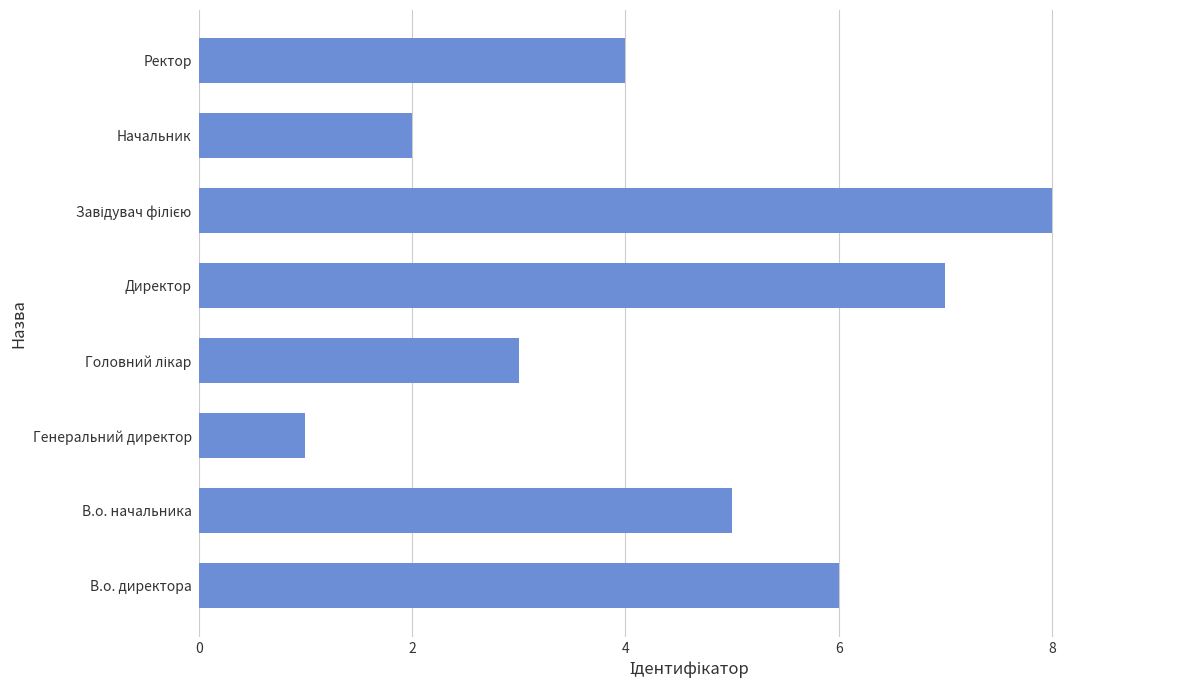

Which has a higher value, Начальник or В.о. начальника?

В.о. начальника